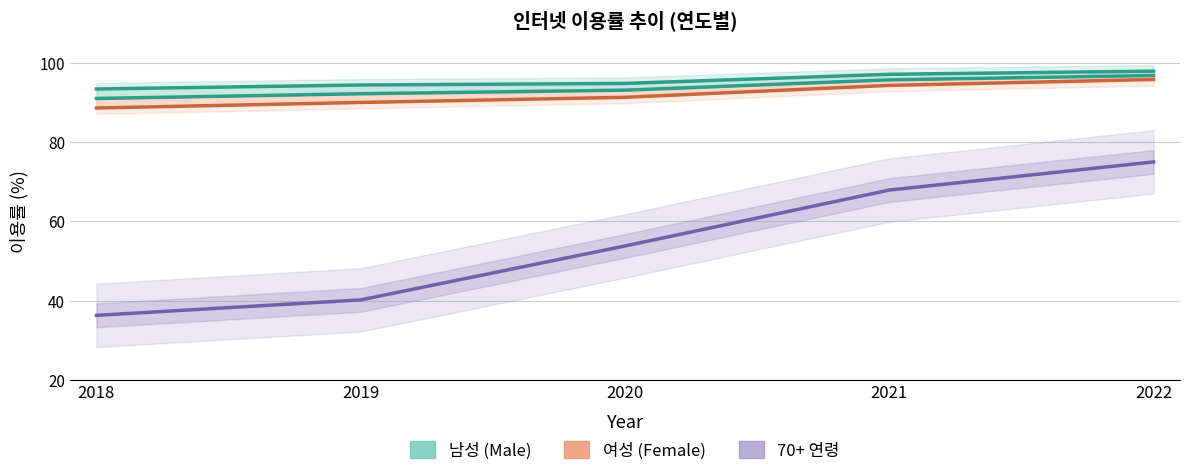

True or false: 여성 and 전체 intersect in this chart.

False